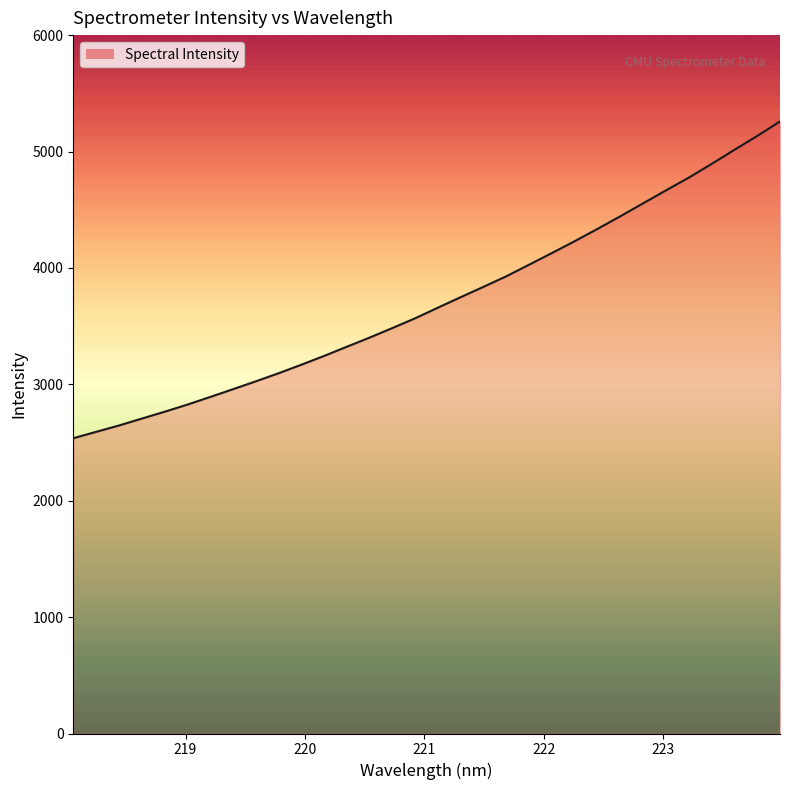

How many categories are shown in the chart?

32